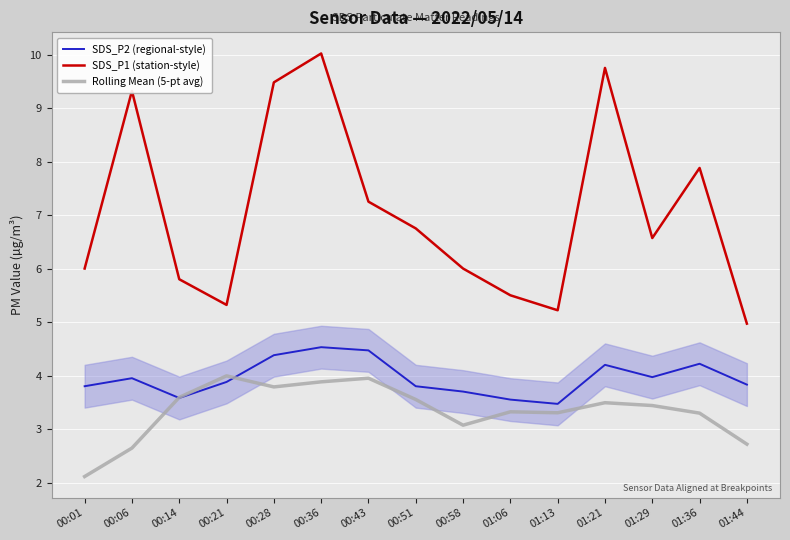

Rank the categories by SDS_P2 (regional-style) value from lowest to highest.

01:13, 01:06, 00:14, 00:58, 00:01, 00:51, 01:44, 00:21, 00:06, 01:29, 01:21, 01:36, 00:28, 00:43, 00:36